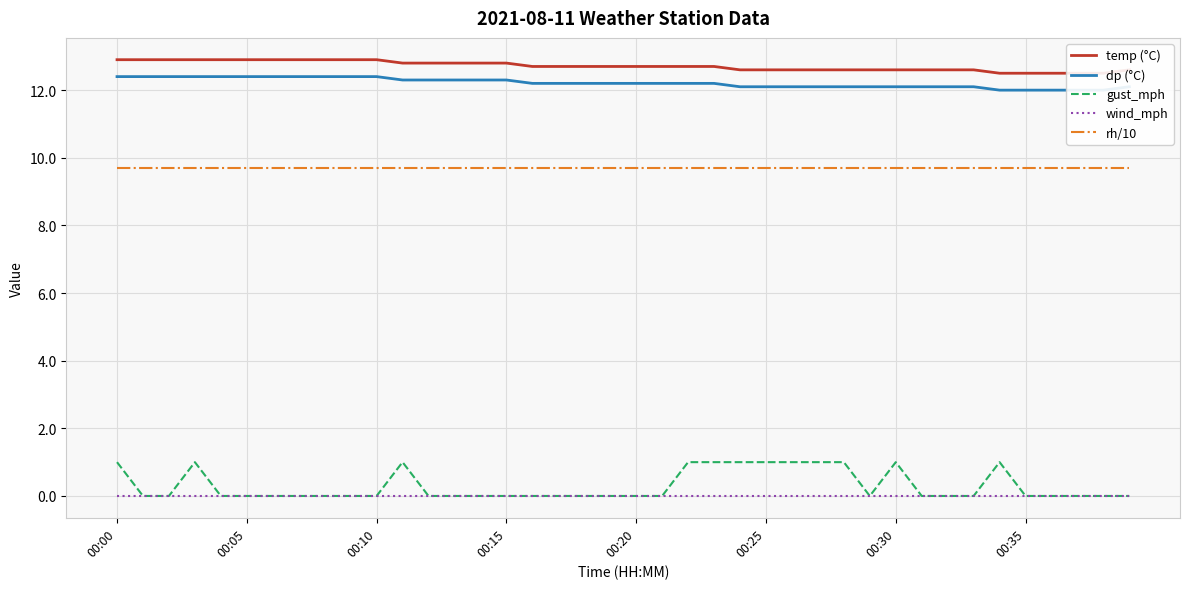

Rank the series at 17 from lowest to highest value.

gust_mph, wind_mph, rh/10, dp (°C), temp (°C)